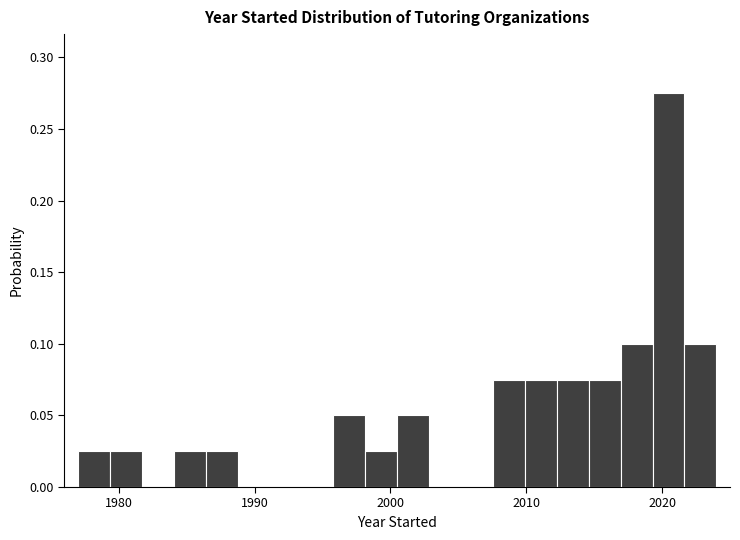

Read against the x-axis, roughly where is the centre of the tallest bar?

2020